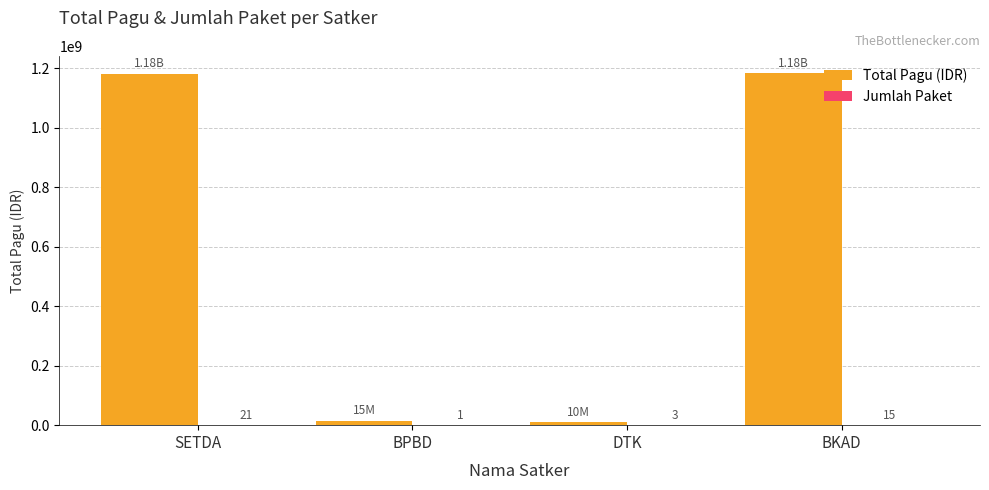

At which category does the chart reach its peak across all series?

BKAD